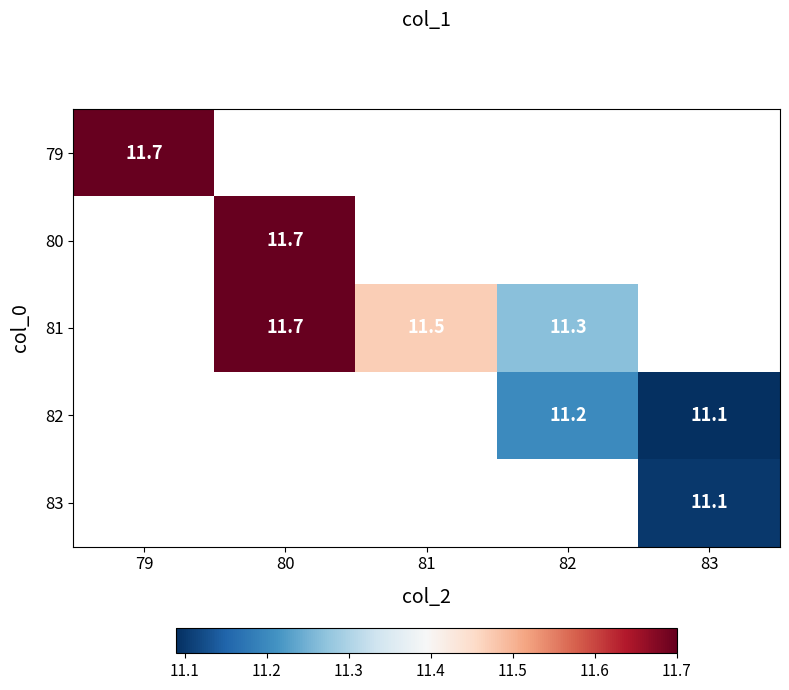

At how many categories does at least one series exceed 11?

5